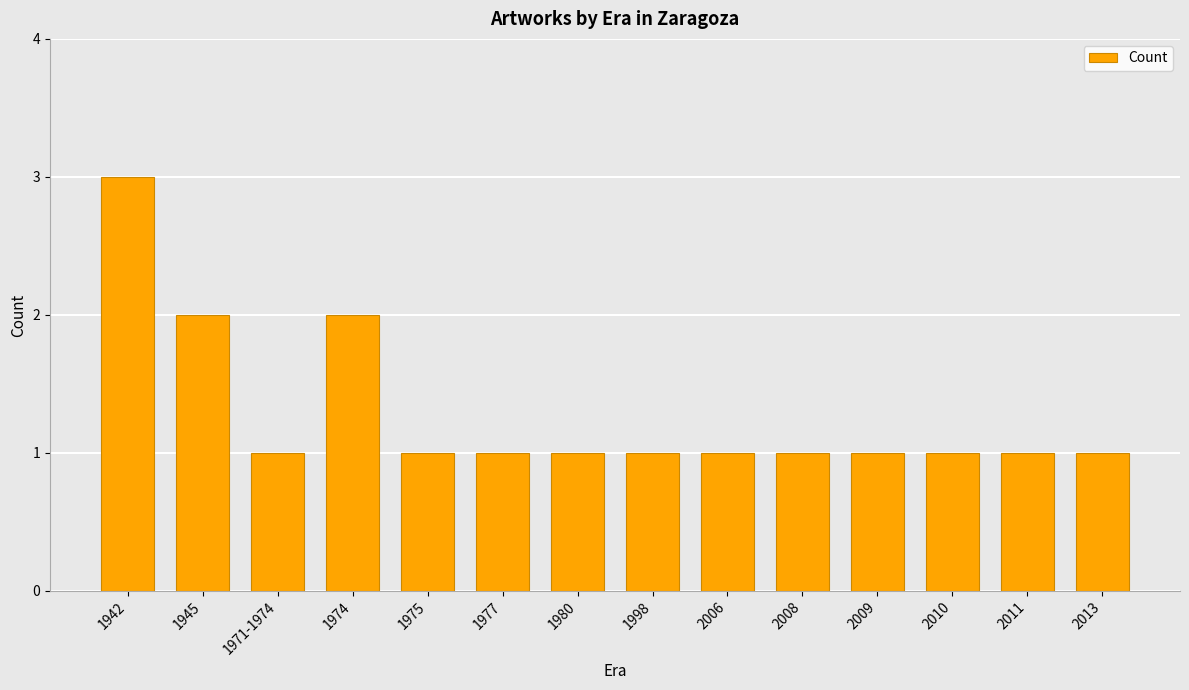

What is the label of the 3rd bar from the left?

1971-1974